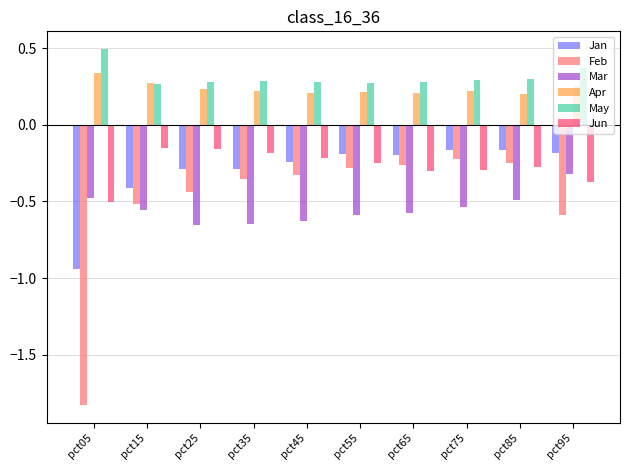

Which series has the largest range (max minus min)?

Feb